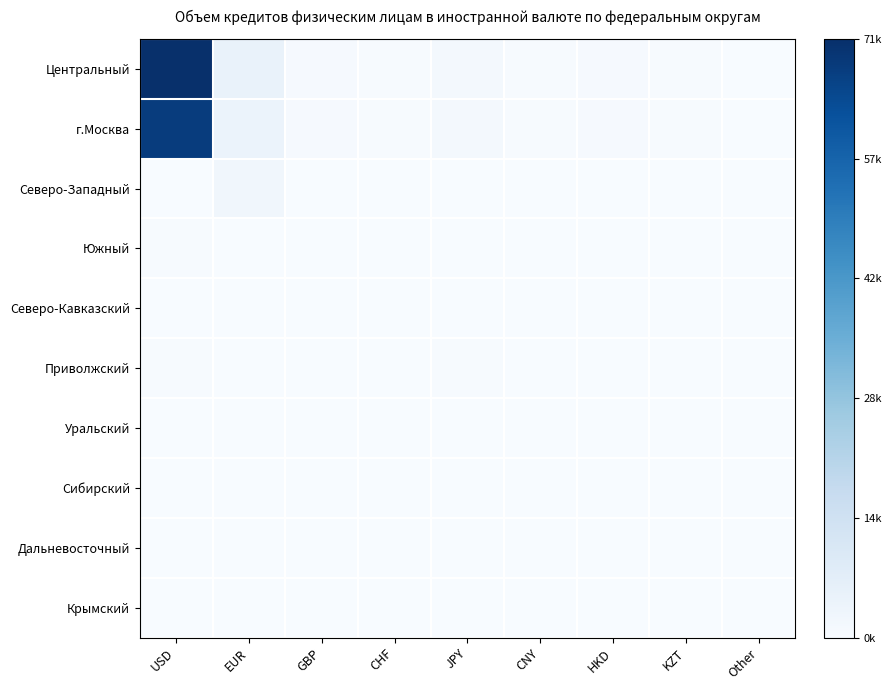

List the series in order of their peak value, lowest first.

Северо-Кавказский, Крымский, Сибирский, Дальневосточный, Уральский, Южный, Приволжский, Северо-Западный, г.Москва, Центральный